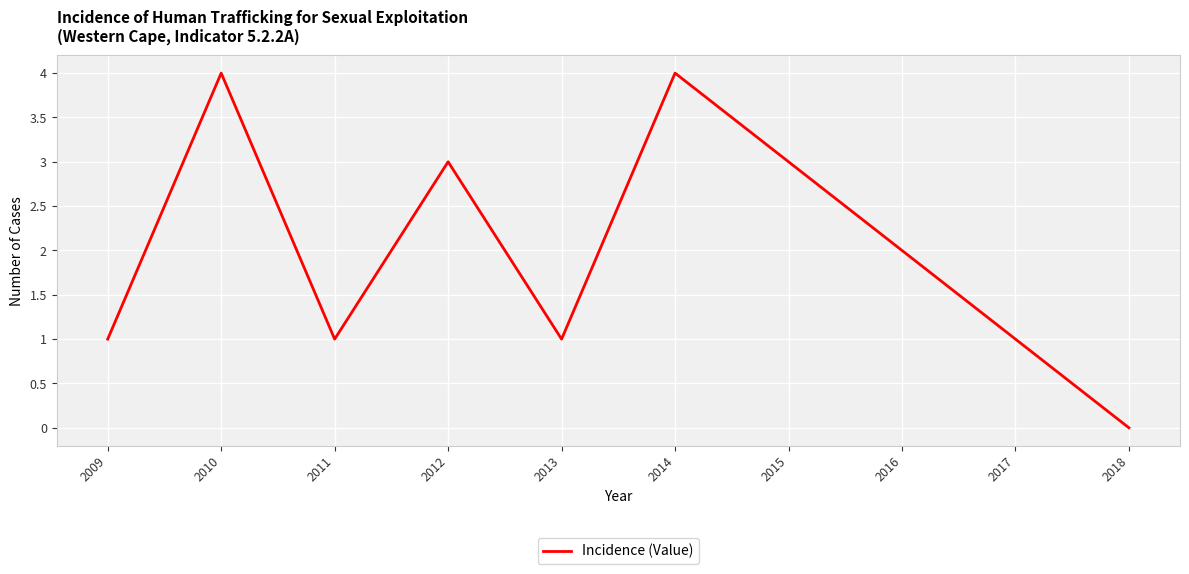

What is the difference between the maximum and minimum values?

4